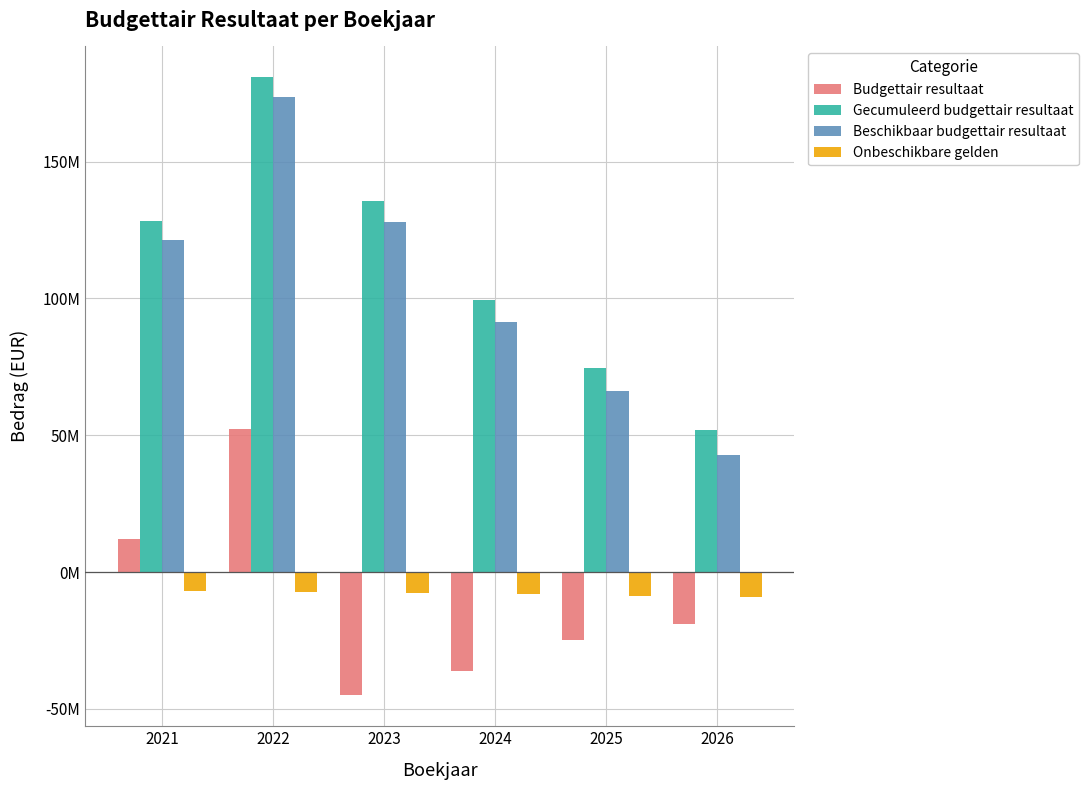

Does the chart contain any negative values?

Yes